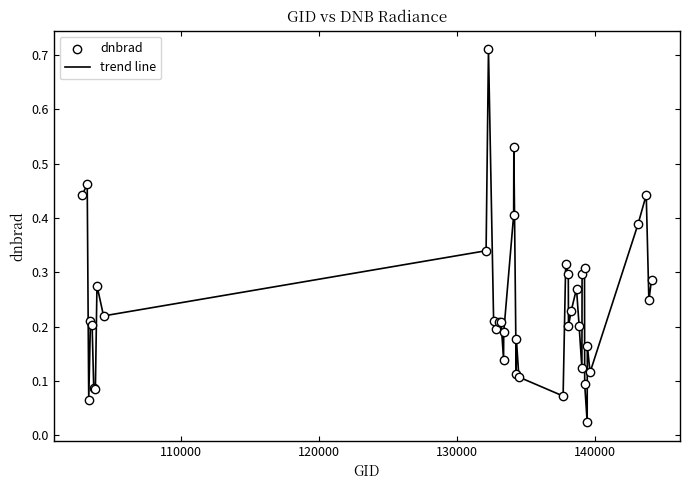

Does the chart have visible grid lines?

No